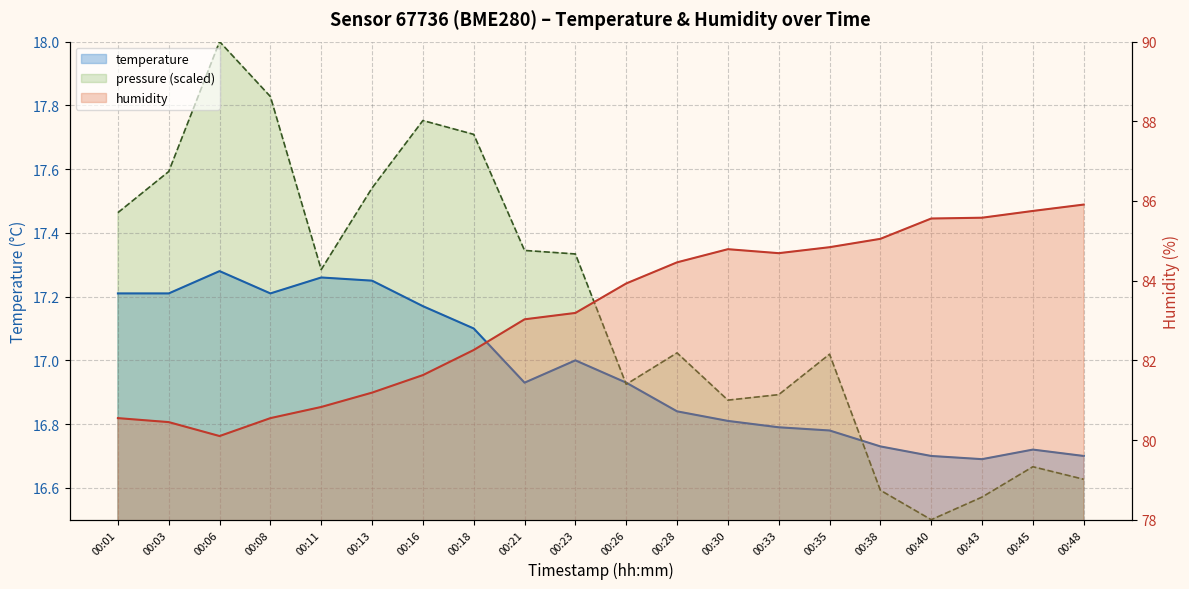

In pressure_norm, how many points are higher than both neighbors (excluding endpoints)?

5